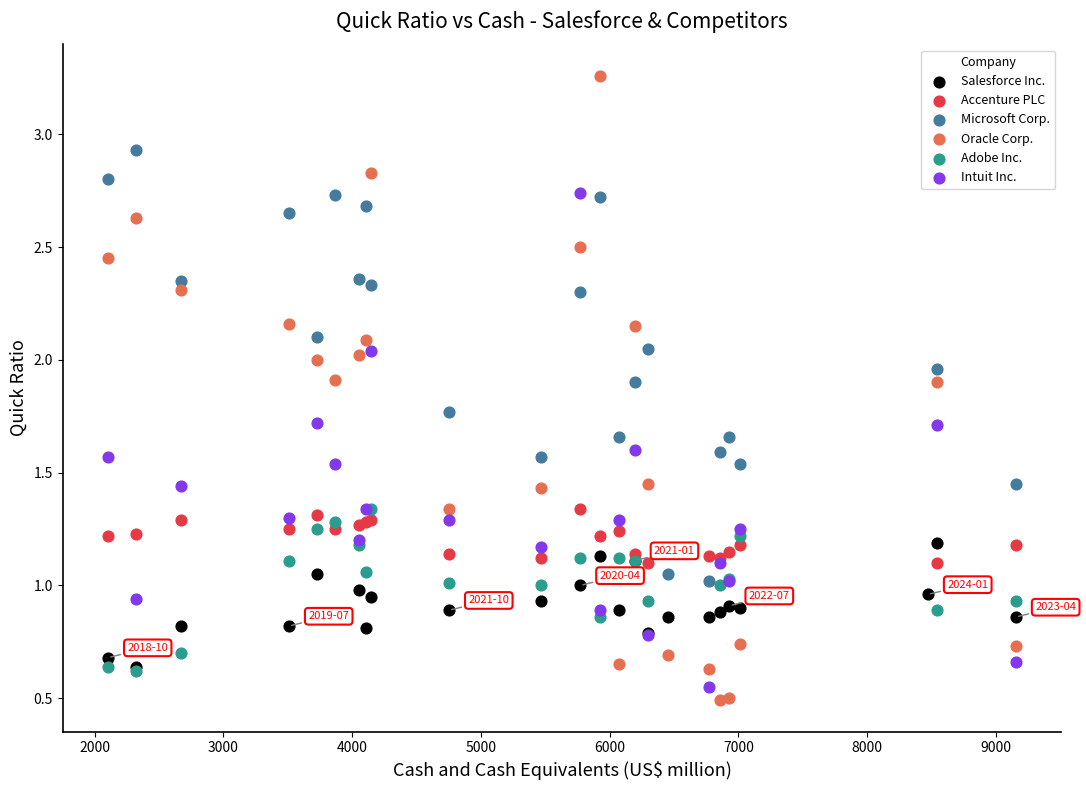

Which series has the largest Y range (max minus min)?

Oracle Corp.